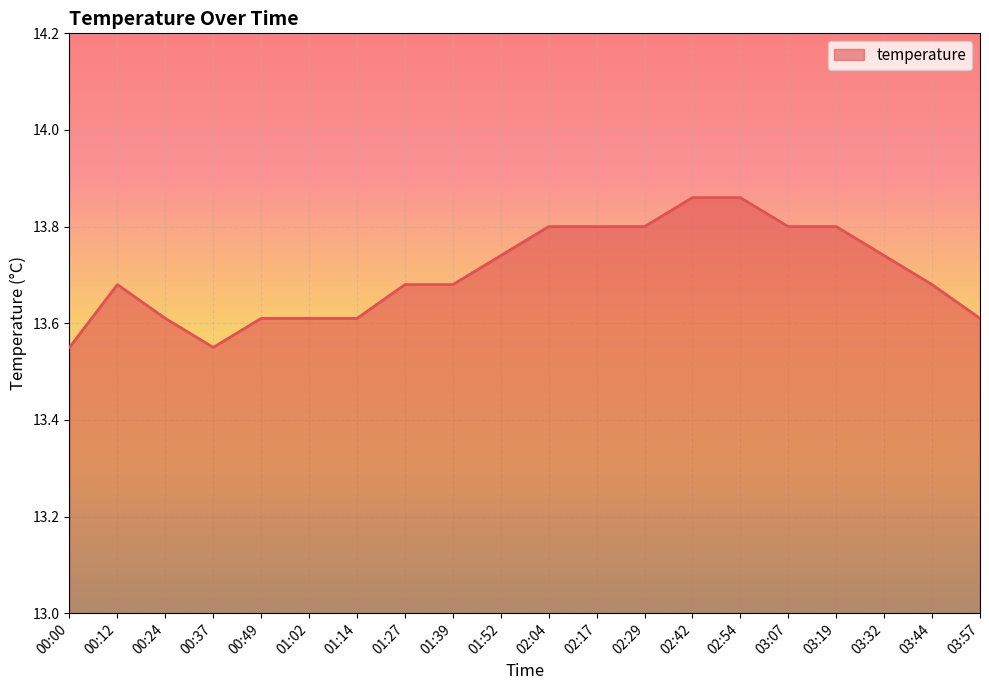

What is the difference between the maximum and minimum values?

0.3